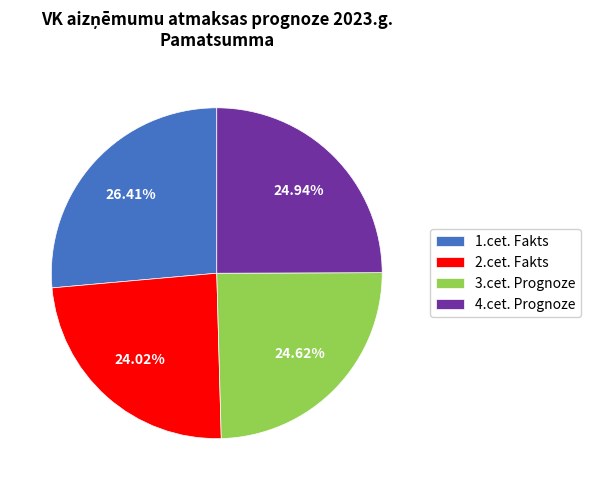

To the nearest percent, what portion does 2.cet. Fakts represent?

24%